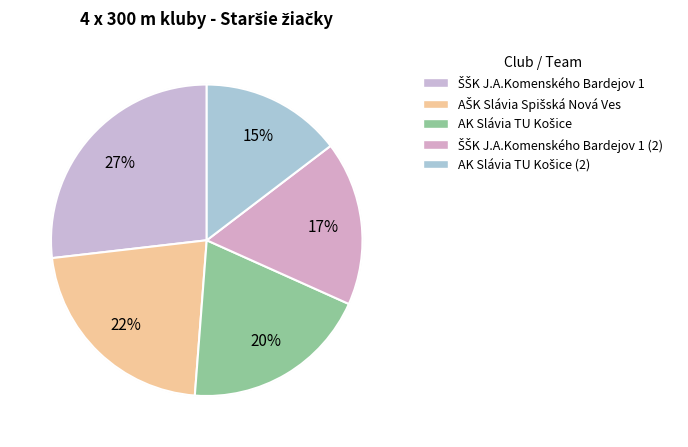

Rank the categories by value from highest to lowest.

ŠŠK J.A.Komenského Bardejov 1, AŠK Slávia Spišská Nová Ves, AK Slávia TU Košice, ŠŠK J.A.Komenského Bardejov 1 (2), AK Slávia TU Košice (2)